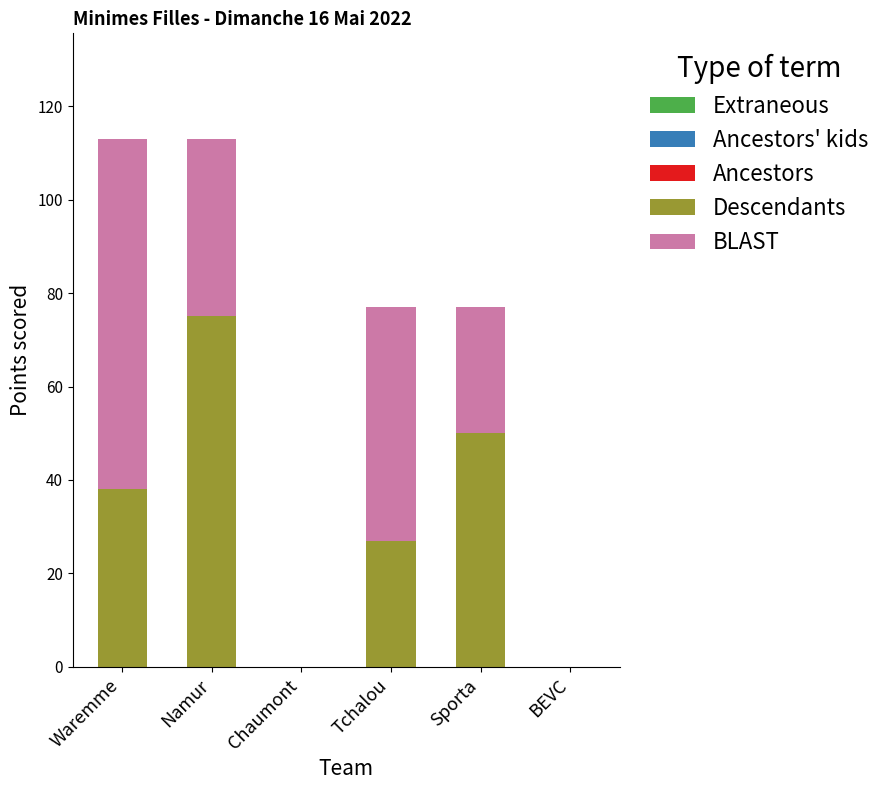

What is the total value across all series at Tchalou?

77